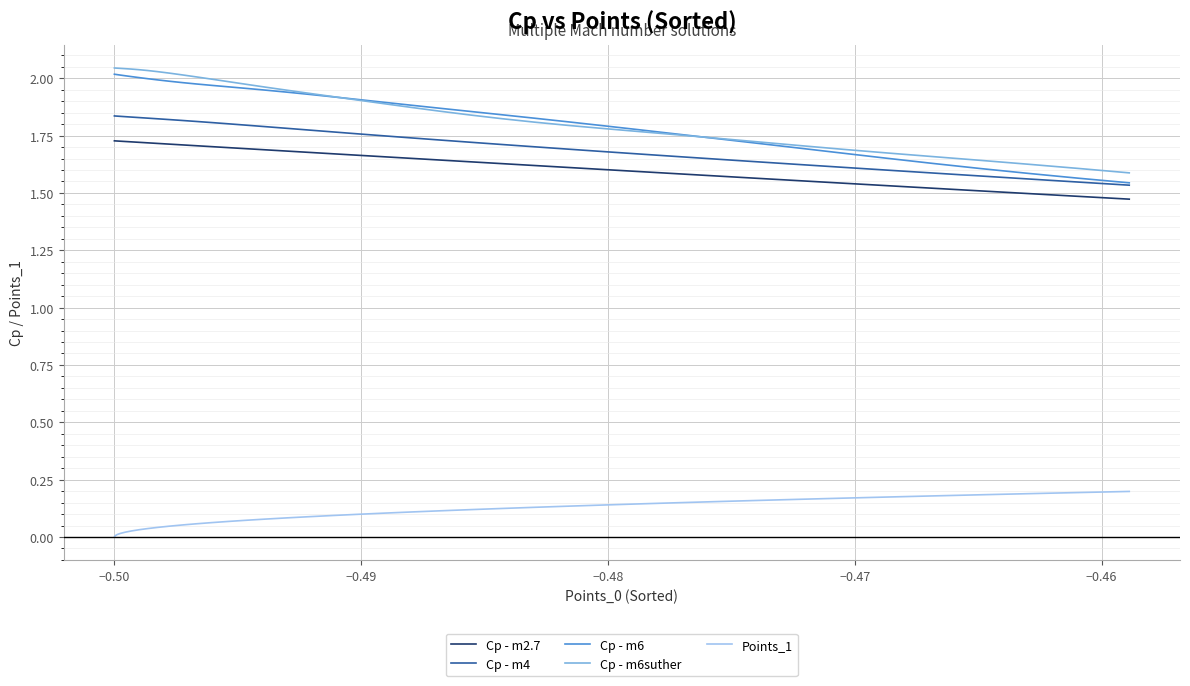

True or false: Points_1 and Cp - m6 cross at least once.

False